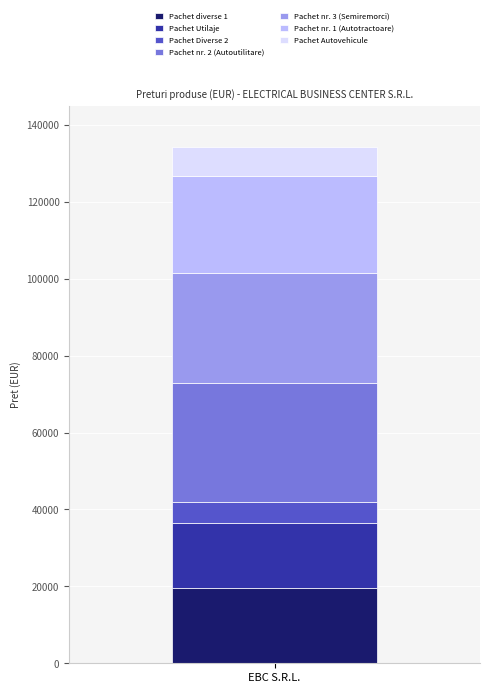

What is the minimum value for Pachet diverse 1?

19551.5